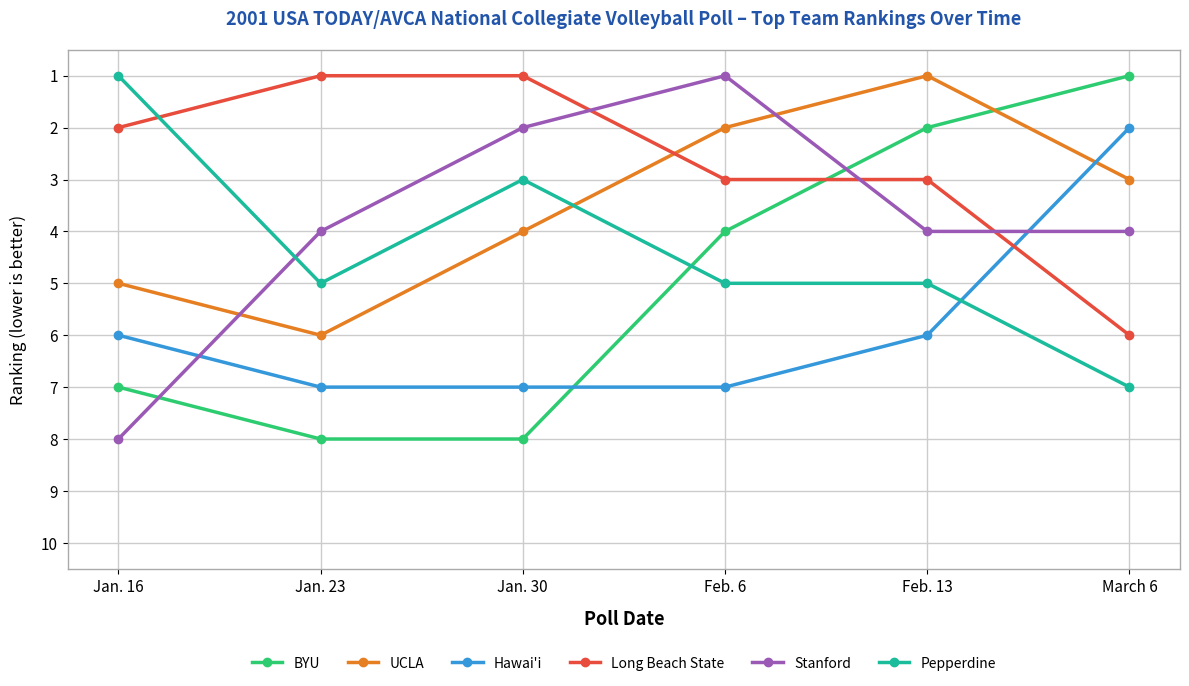

Rank the categories by UCLA value from highest to lowest.

Jan. 23, Jan. 16, Jan. 30, March 6, Feb. 6, Feb. 13